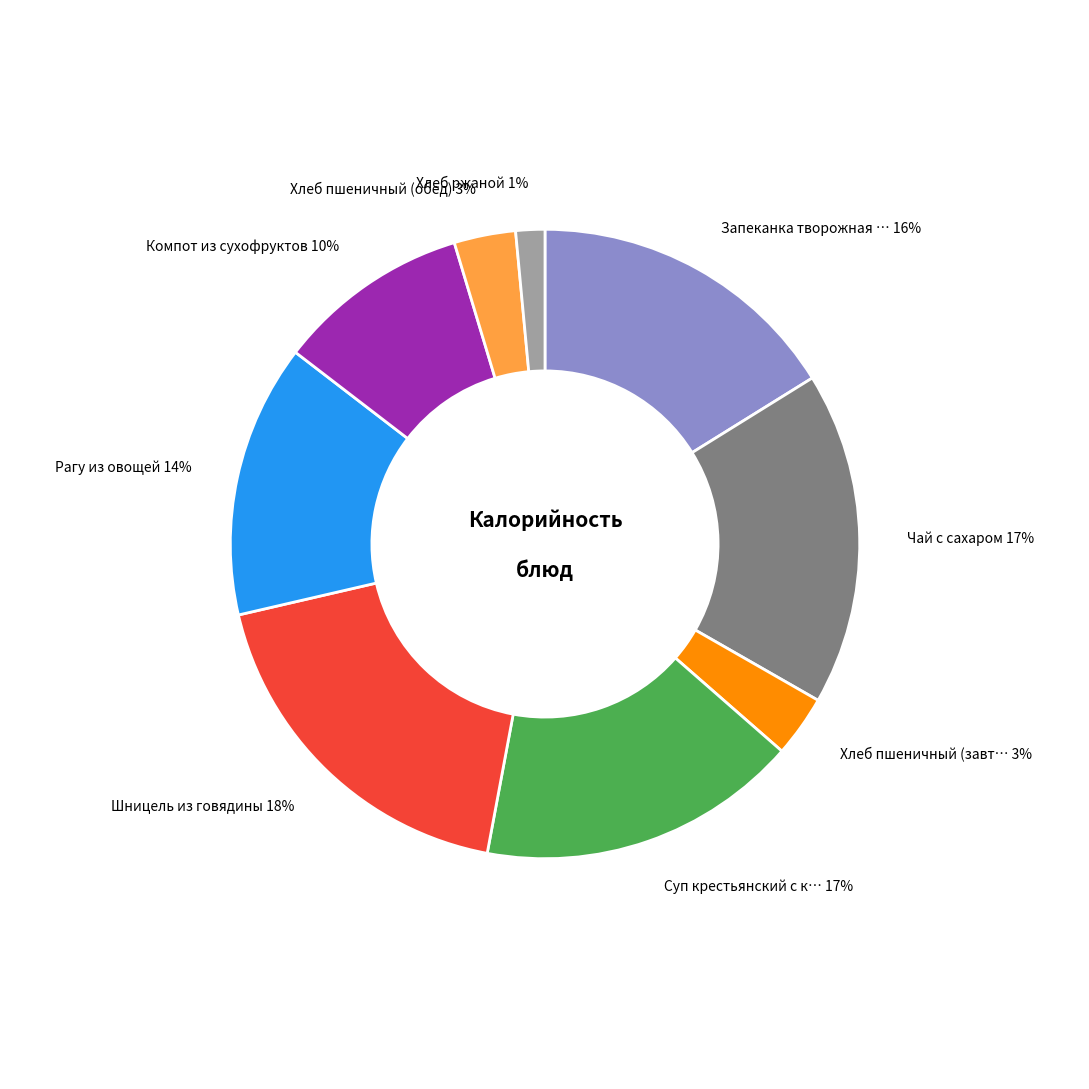

To the nearest percent, what is the average slice percentage?

11%